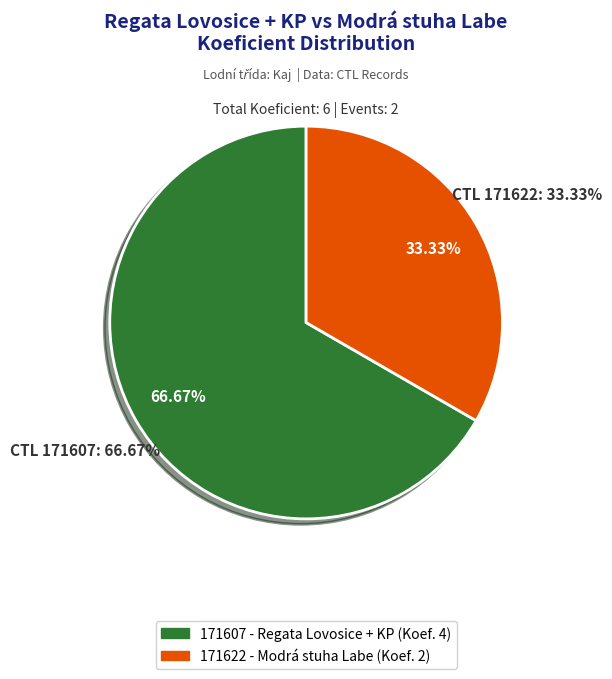

To the nearest percent, what portion does 171607 represent?

67%